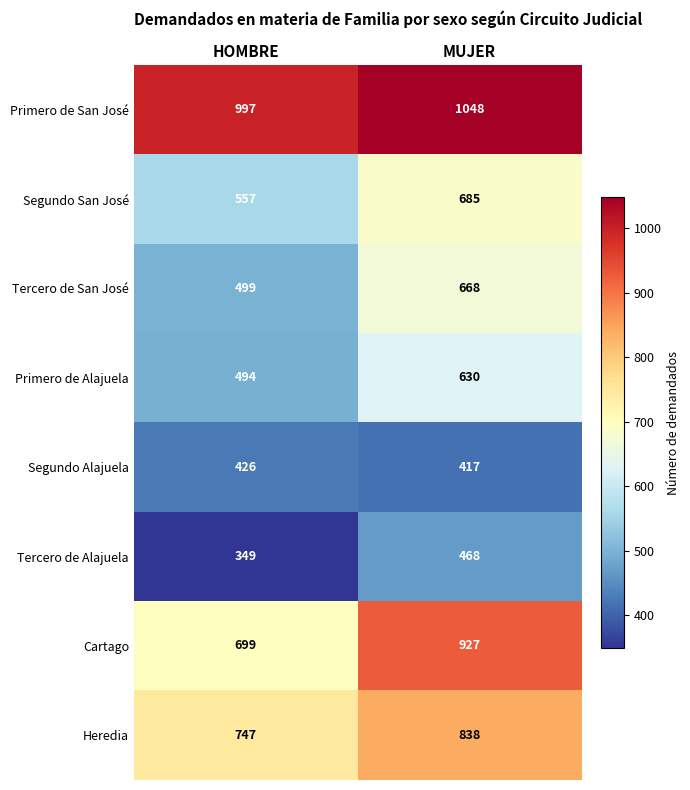

At which category is the sum across all series the highest?

MUJER